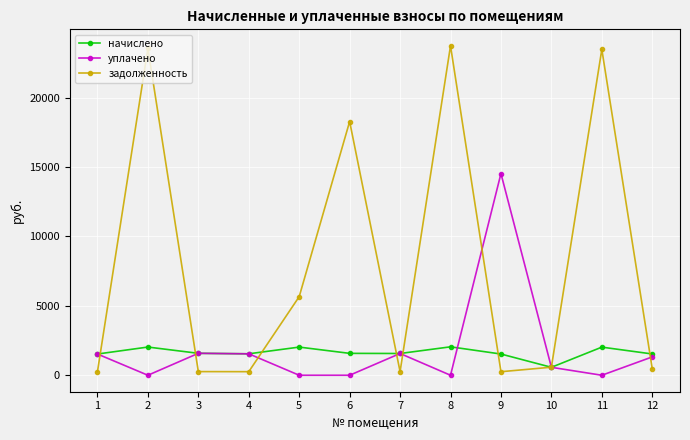

Which series changed the most between 2 and 9?

задолженность